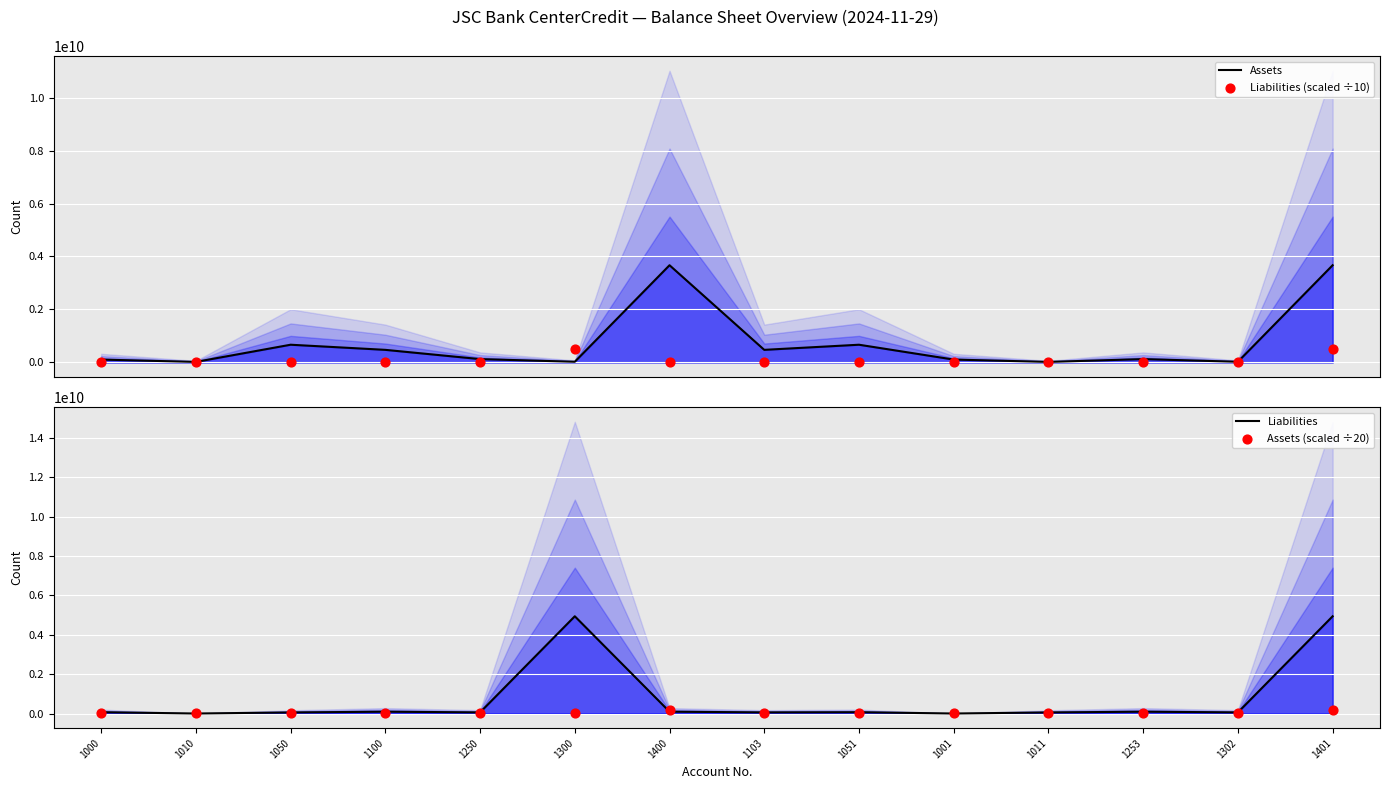

Is the value of Liabilities (scaled ÷10) at 1253 greater than the value of Assets at 1302?

No